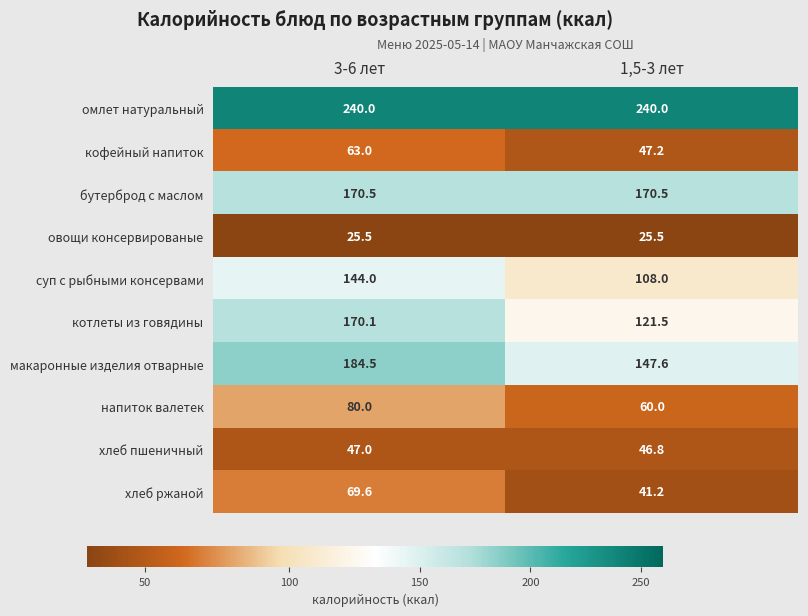

True or false: напиток валетек has a value of 26.3 at 3-6 лет.

False